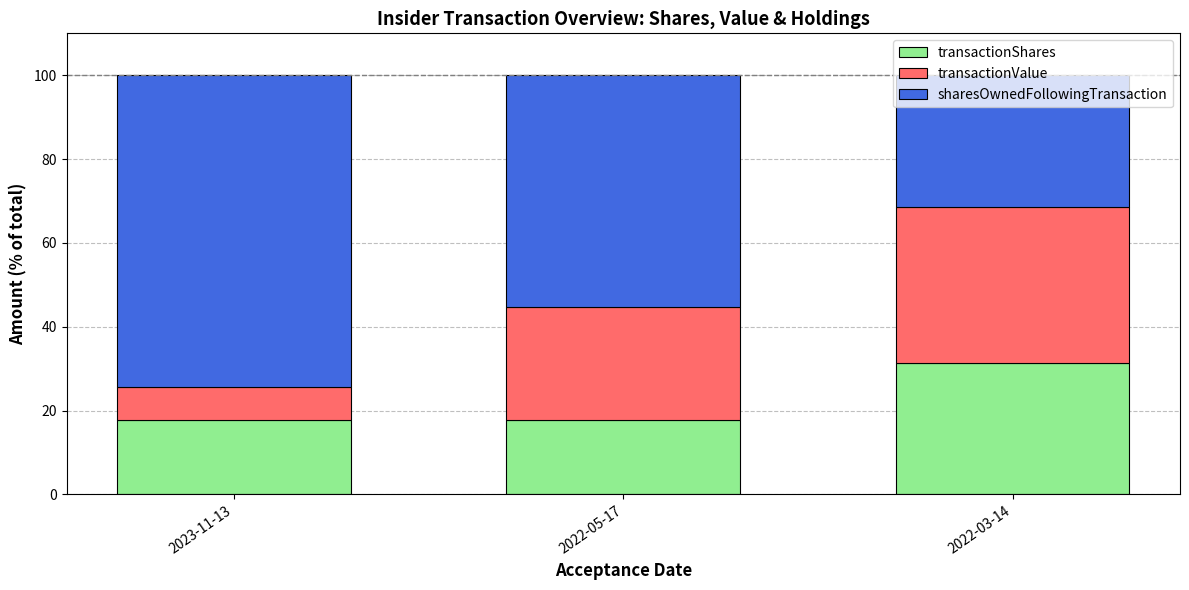

What is the maximum value for transactionShares?

31.4